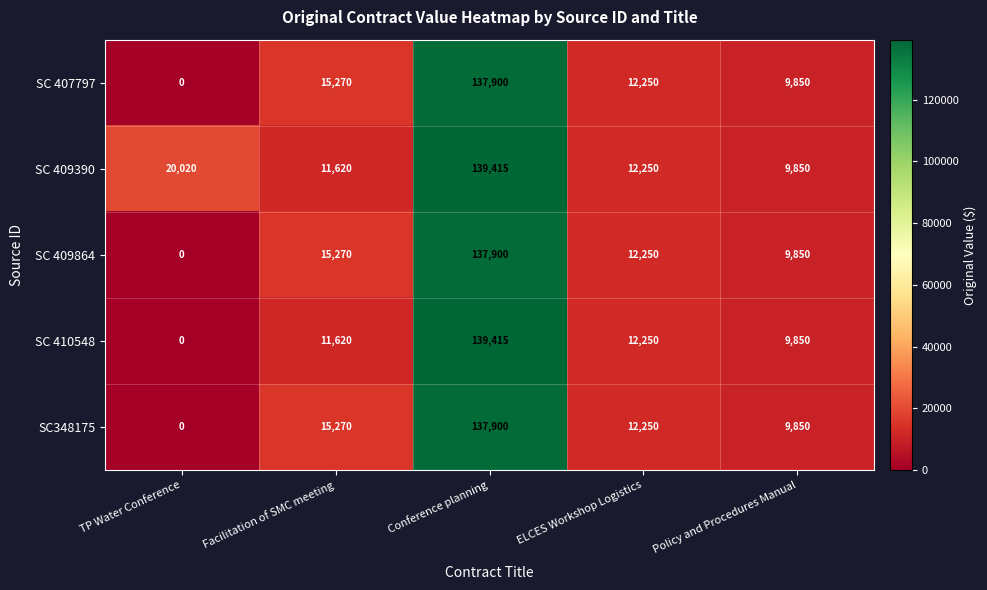

What is the difference between the SC 409864 values at ELCES Workshop Logistics and Policy and Procedures Manual?

2400